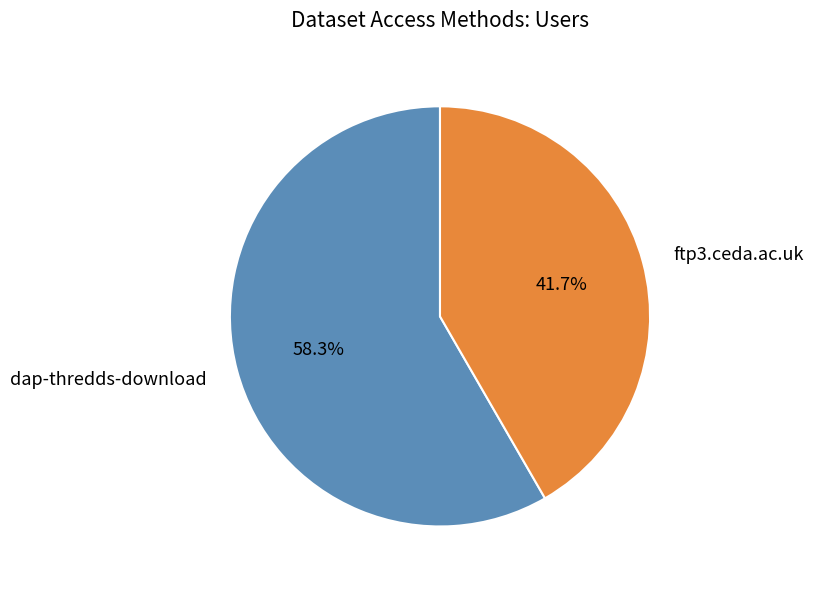

Which category has the biggest portion of the pie?

dap-thredds-download